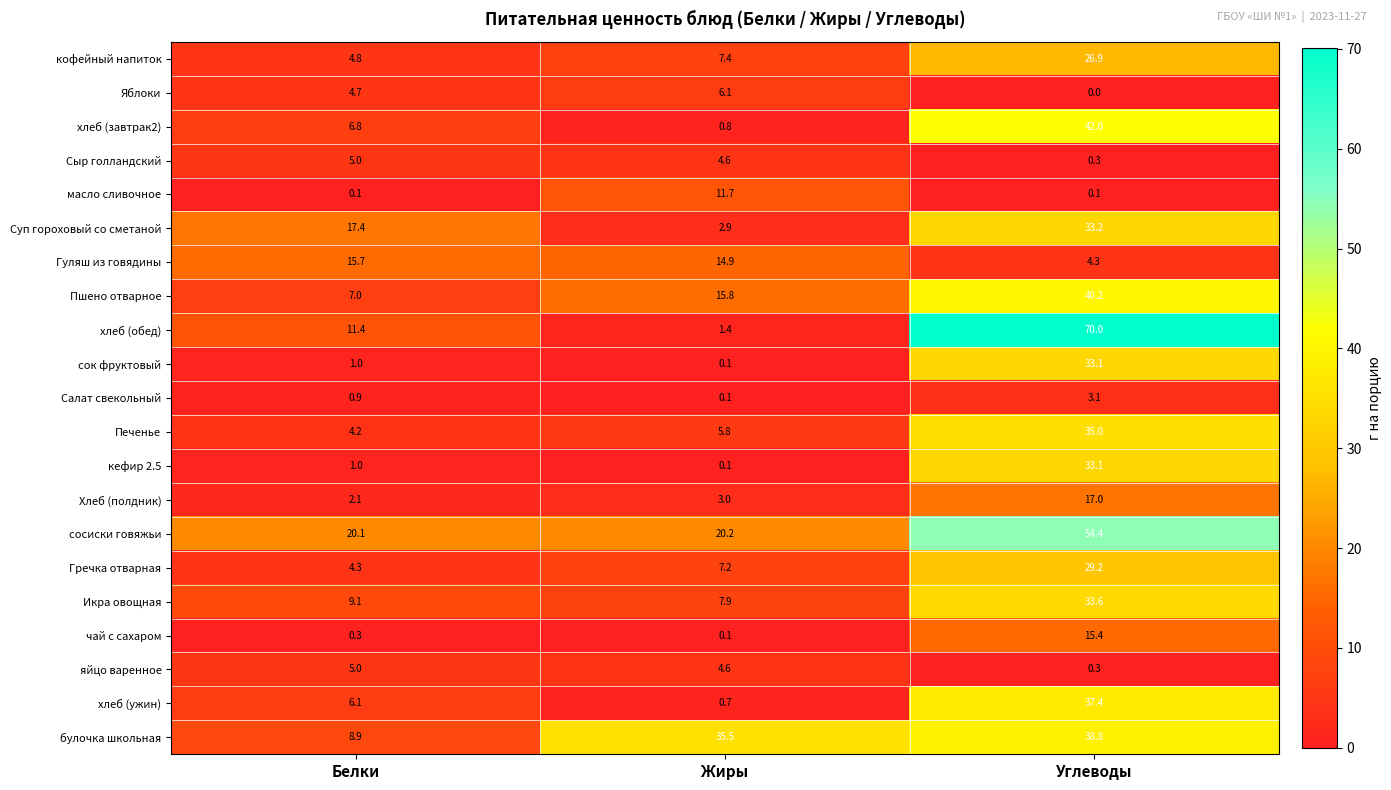

How many data points in кофейный напиток are above 7?

2